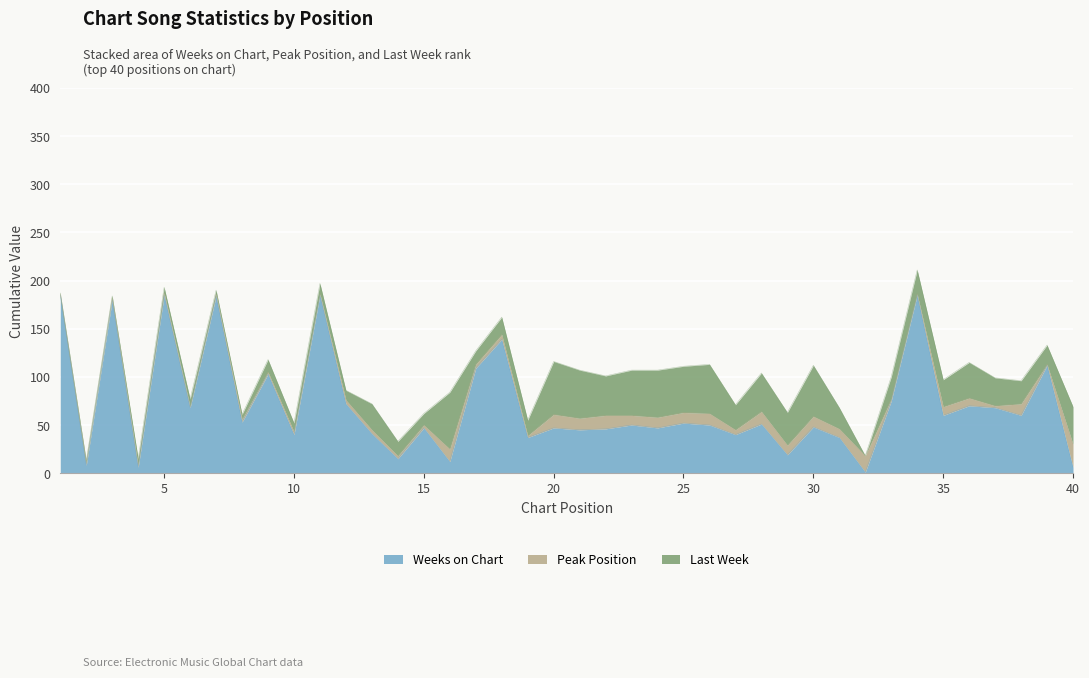

At how many categories does at least one series exceed 117?

7